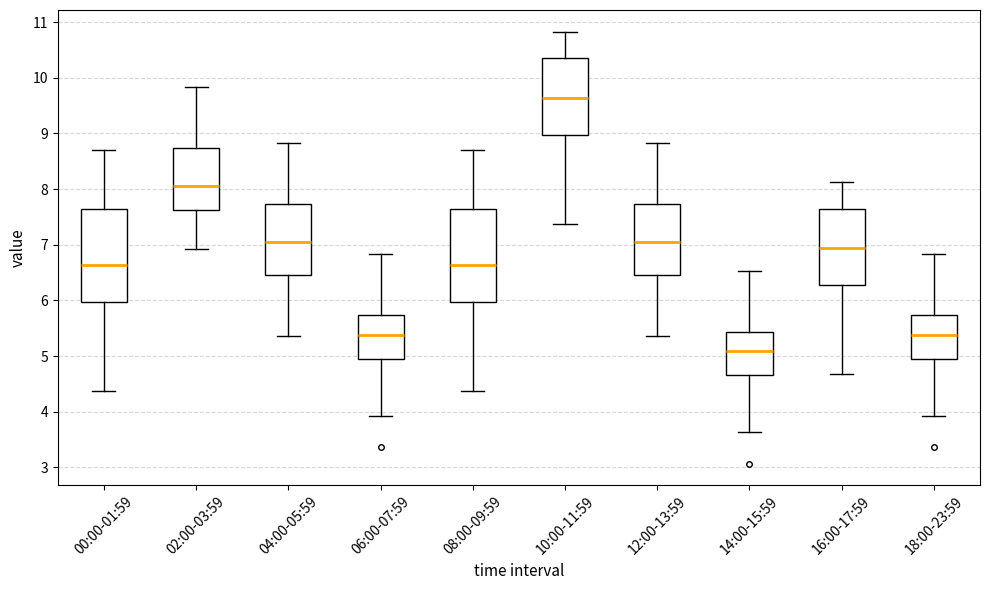

Which box's median line is the highest?

10:00-11:59